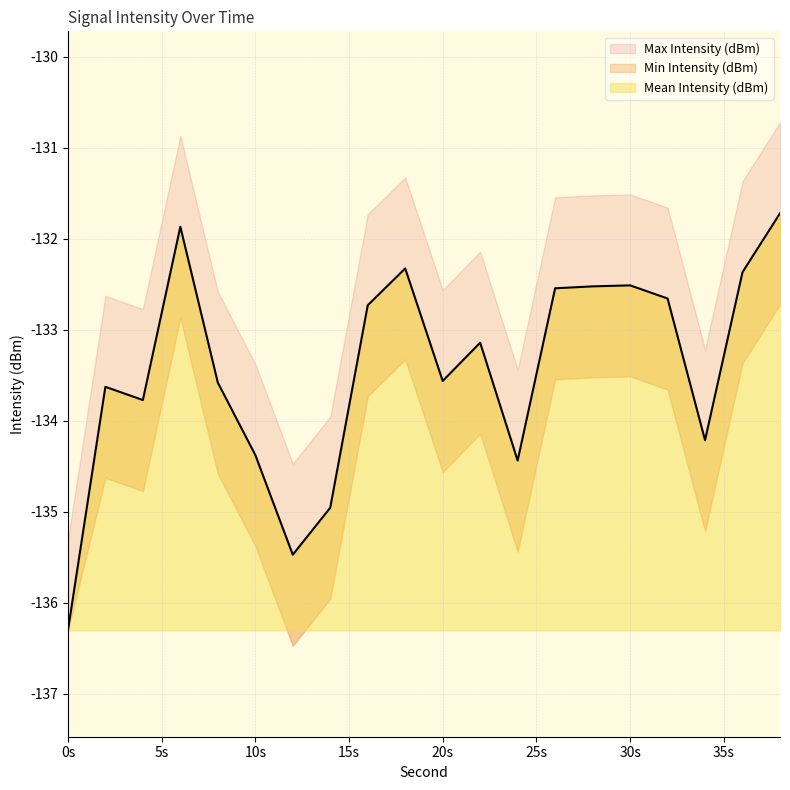

True or false: Mean Intensity (dBm) and Max Intensity (dBm) cross at least once.

False